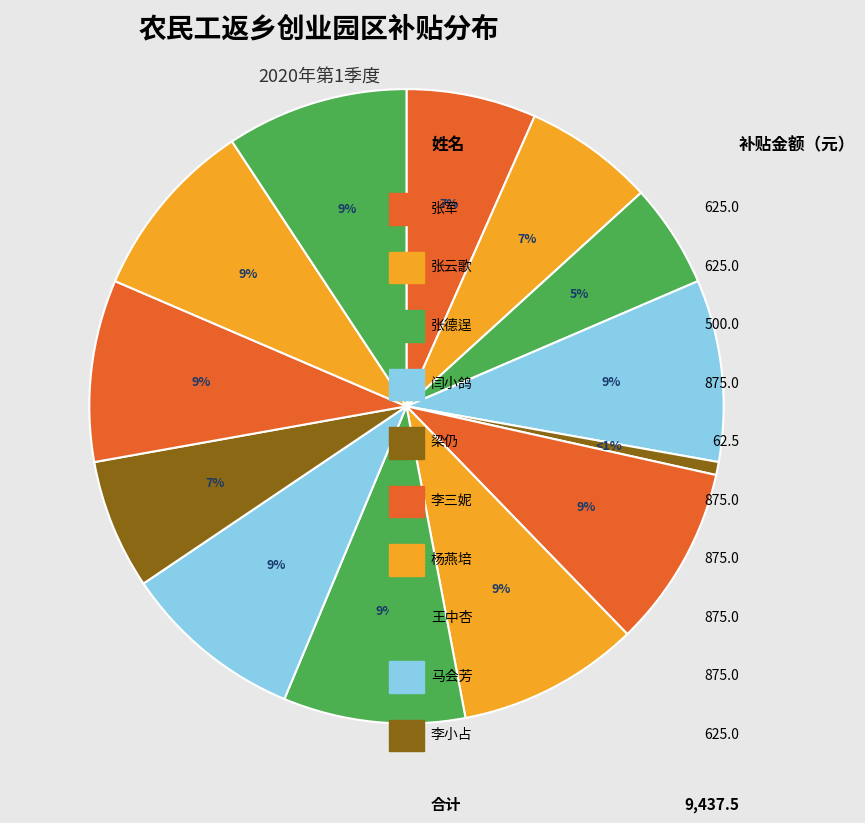

Count the number of slices in the pie.

13